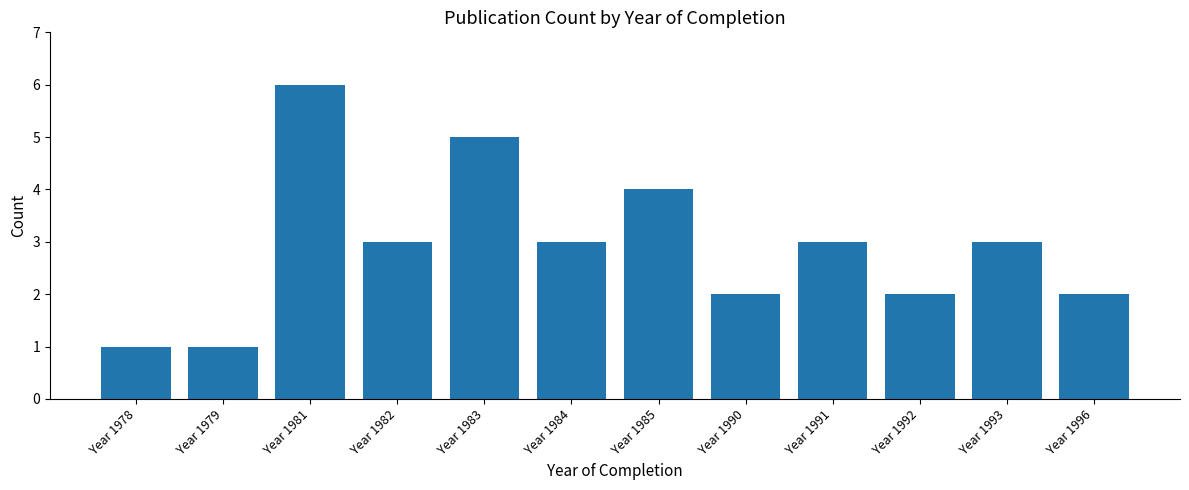

Which label corresponds to the largest value in the chart?

Year 1981